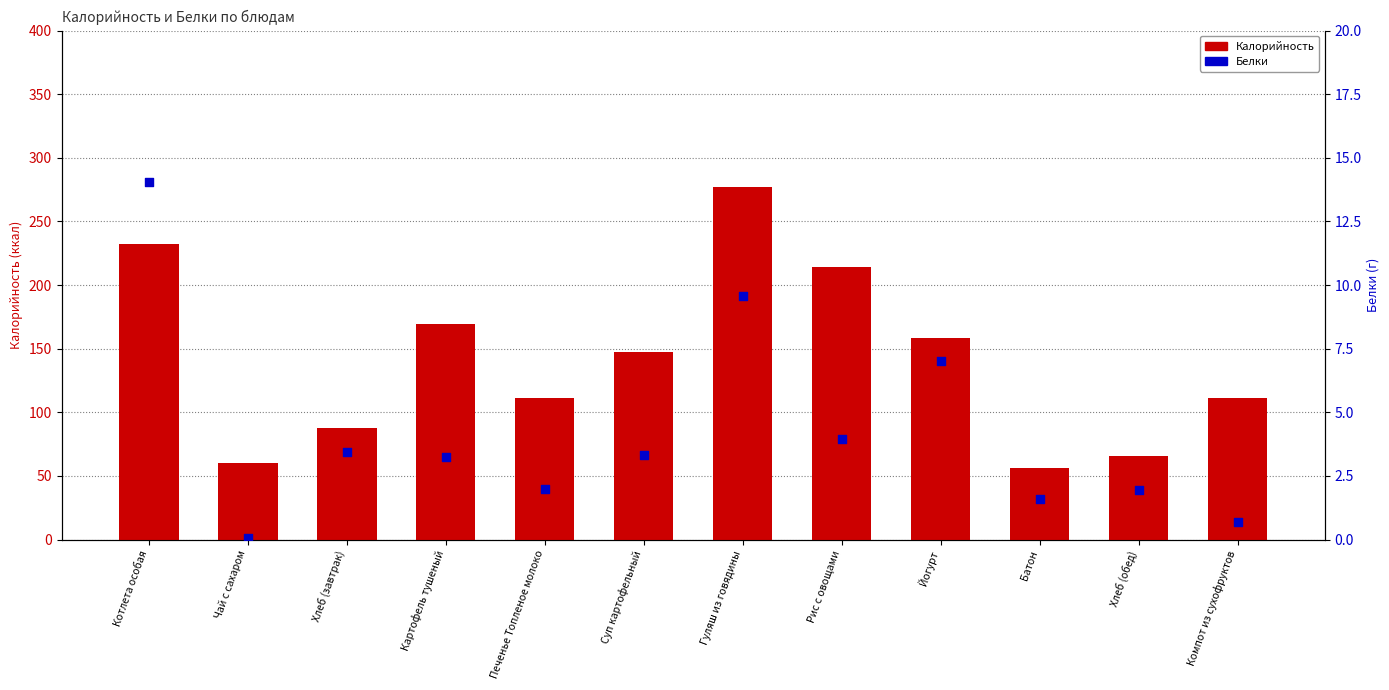

Which series reaches the minimum Y coordinate?

Белки